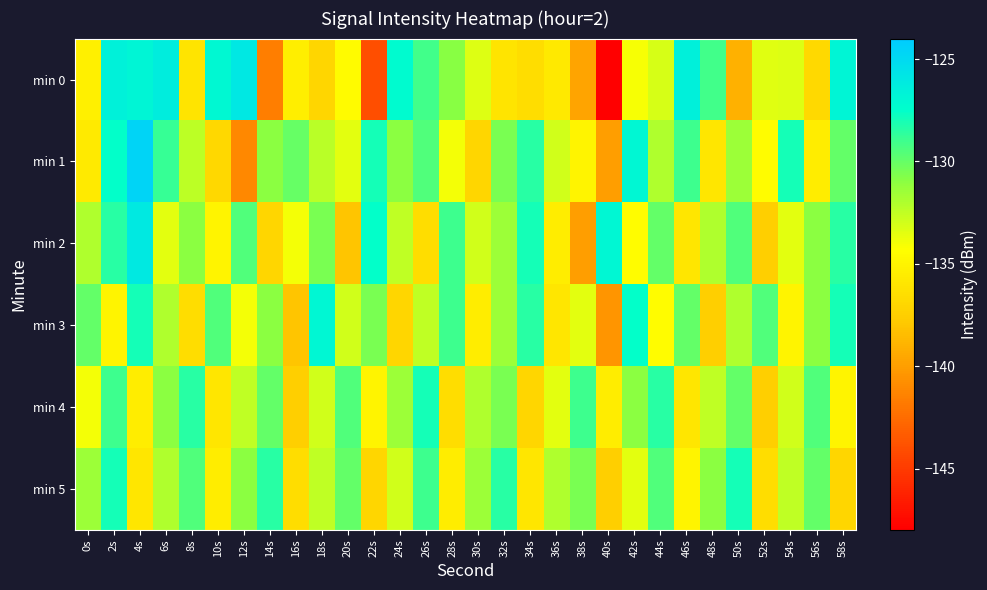

List the series in order of their peak value, highest first.

min 1, min 0, min 2, min 3, min 4, min 5